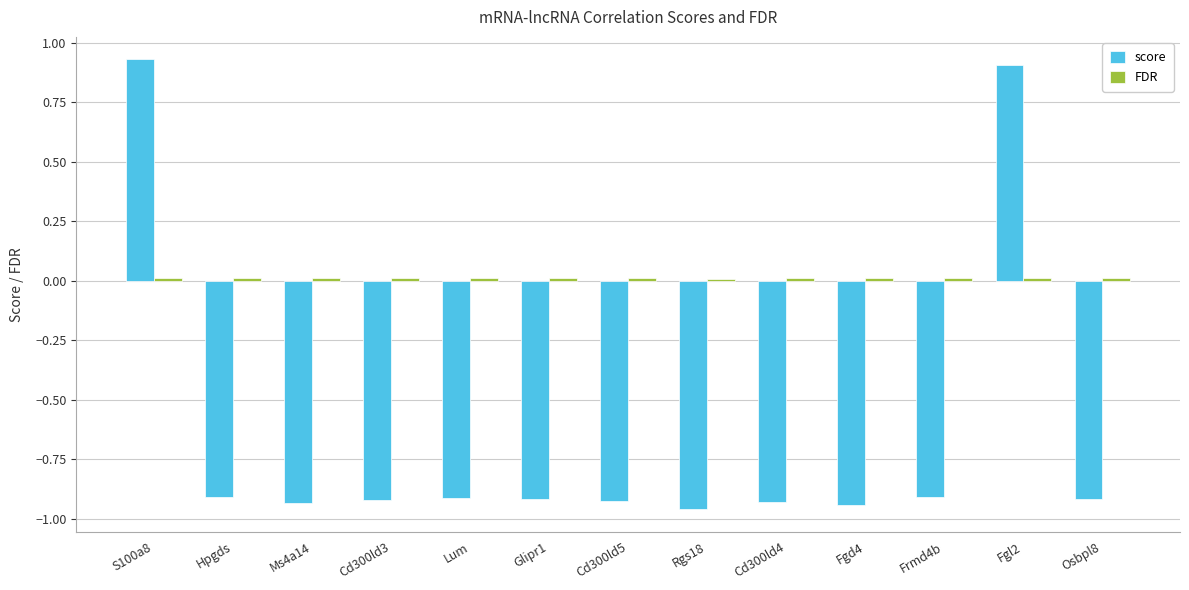

Which series has the widest spread of values?

score